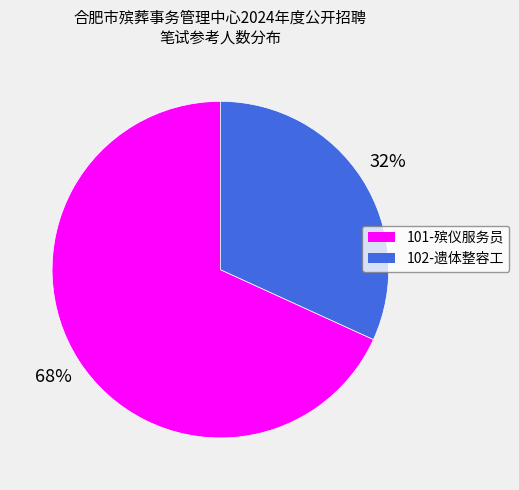

The 101-殡仪服务员 slice represents 68% of the pie. True or false?

True